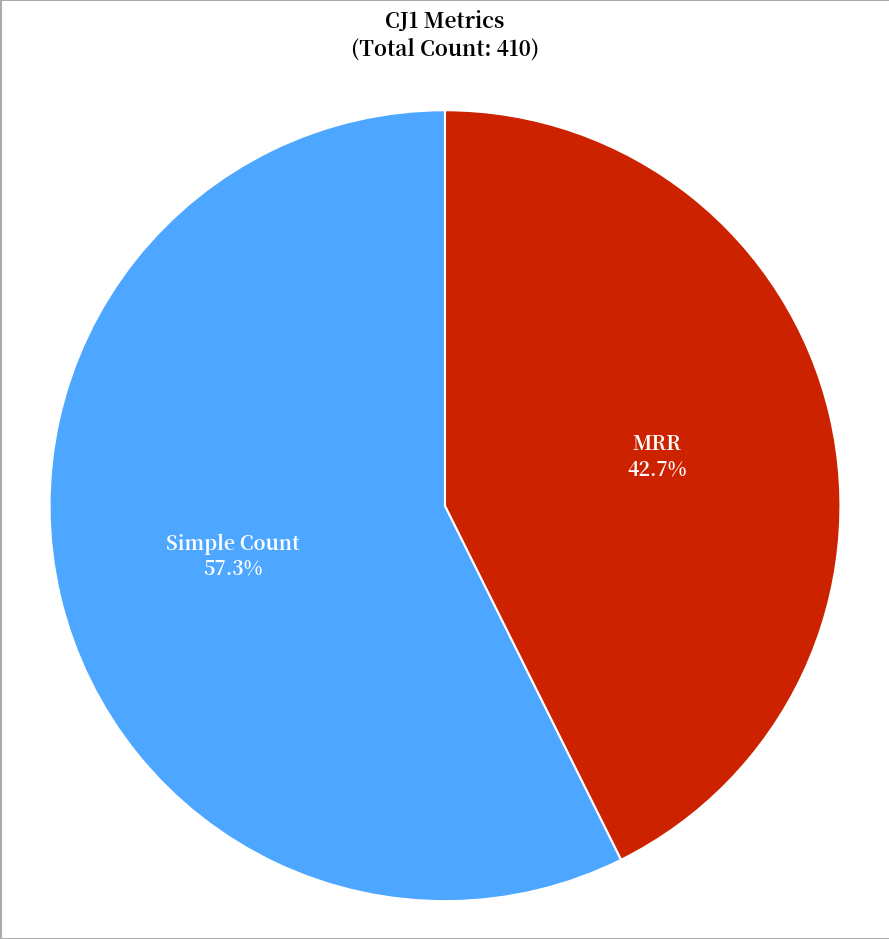

Between Simple Count and MRR, which is larger?

Simple Count